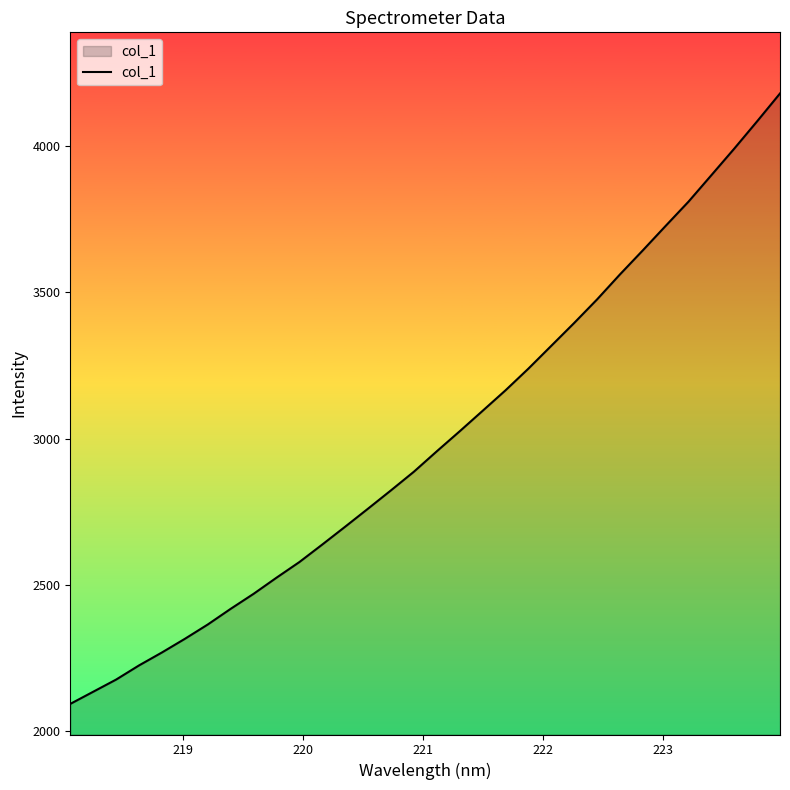

What is the difference between the maximum and minimum values?

2087.4